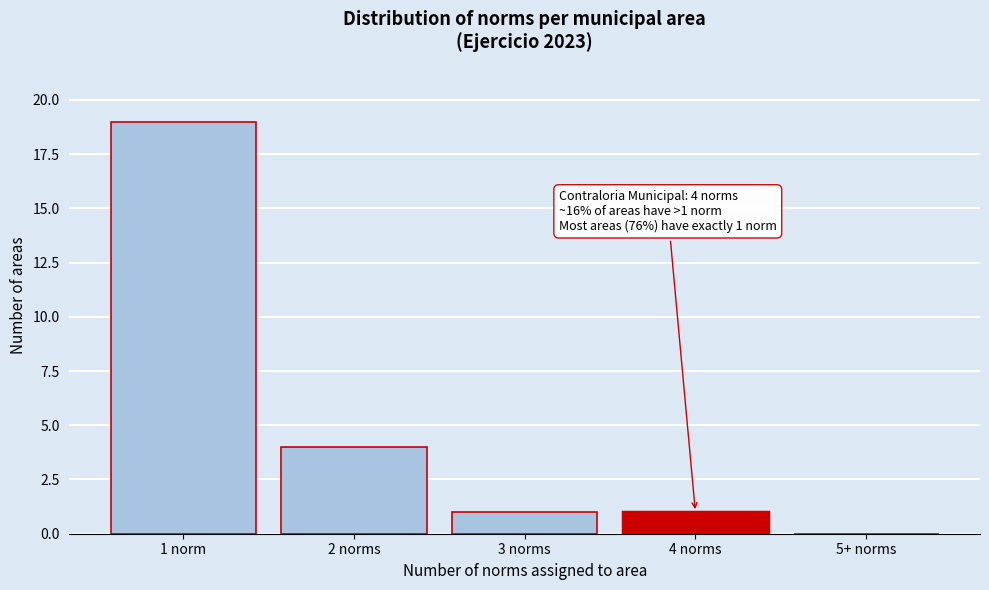

Reading left to right, extract all data points from this chart.

1 norm=19	2 norms=4	3 norms=1	4 norms=1	5+ norms=0